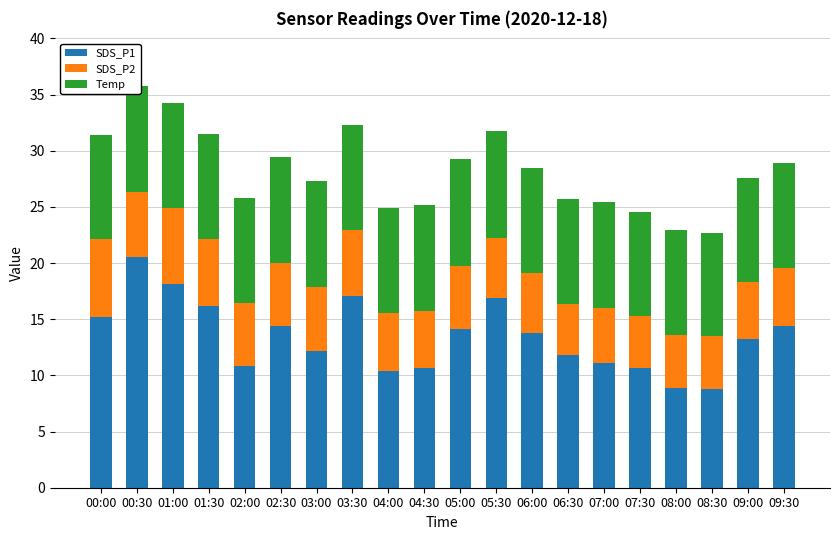

What is the sum of the SDS_P1 values at 03:00 and 00:30?

32.7